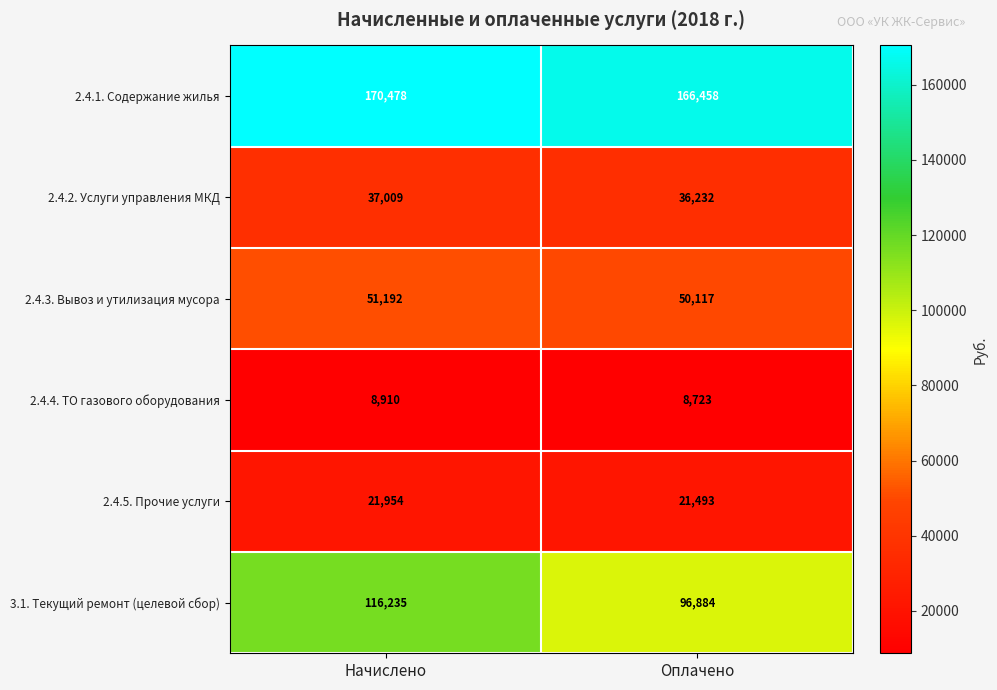

What is the difference between the maximum and minimum values in the 2.4.4. ТО газового оборудования series?

187